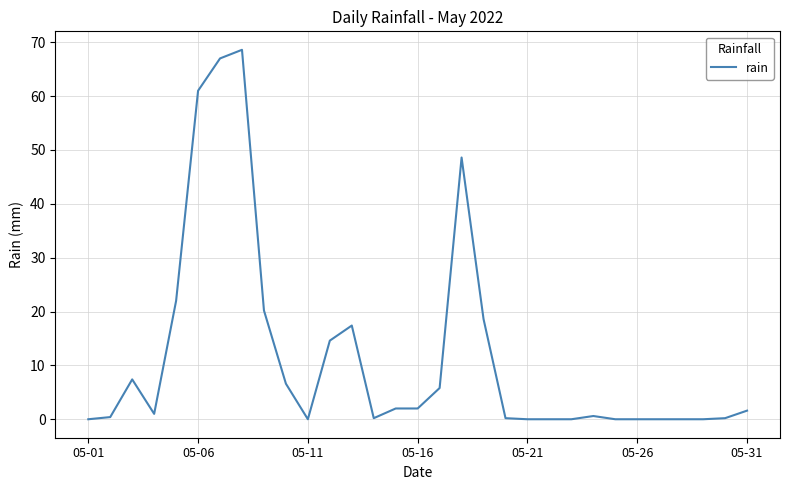

What is the greatest value displayed?

68.6